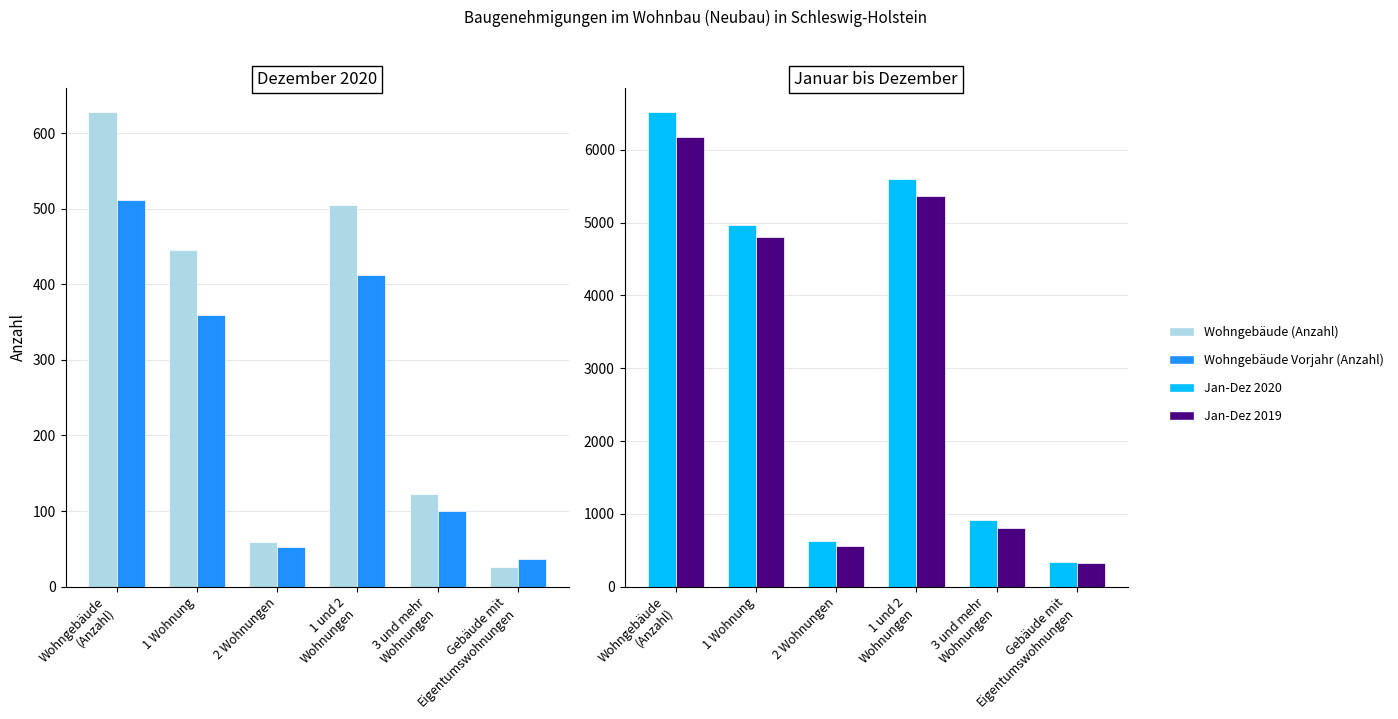

Is the value of Jan-Dez 2019 at Gebäude mit
Eigentumswohnungen greater than the value of Jan-Dez 2020 at 3 und mehr
Wohnungen?

No